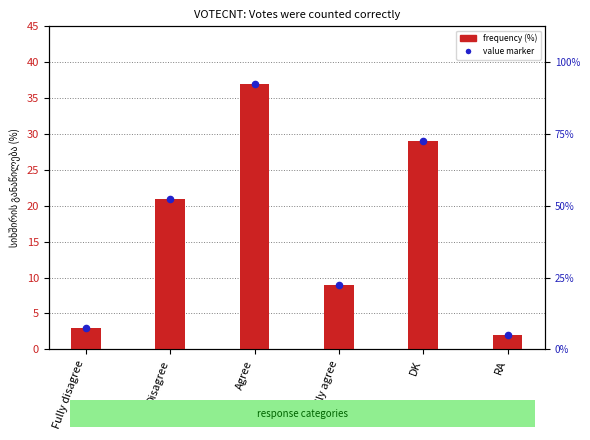

At how many categories does at least one series exceed 19?

3